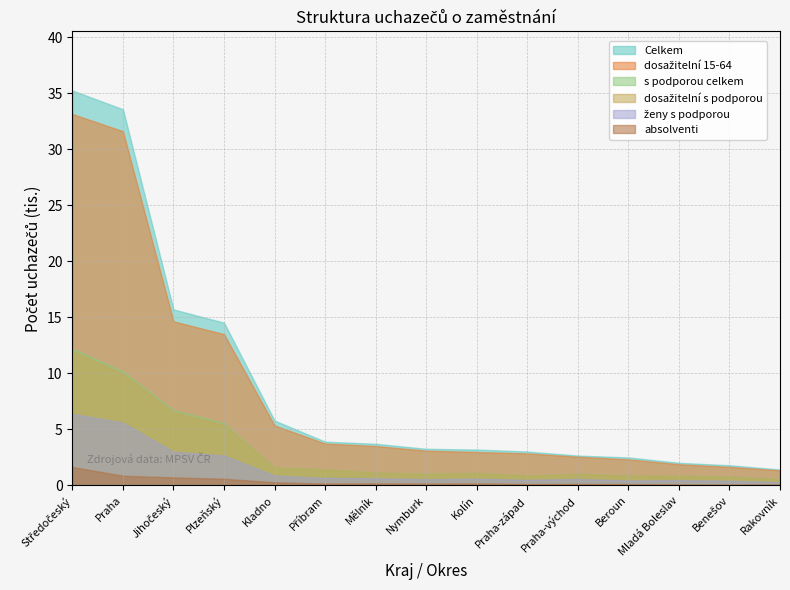

True or false: absolventi and Celkem cross at least once.

False